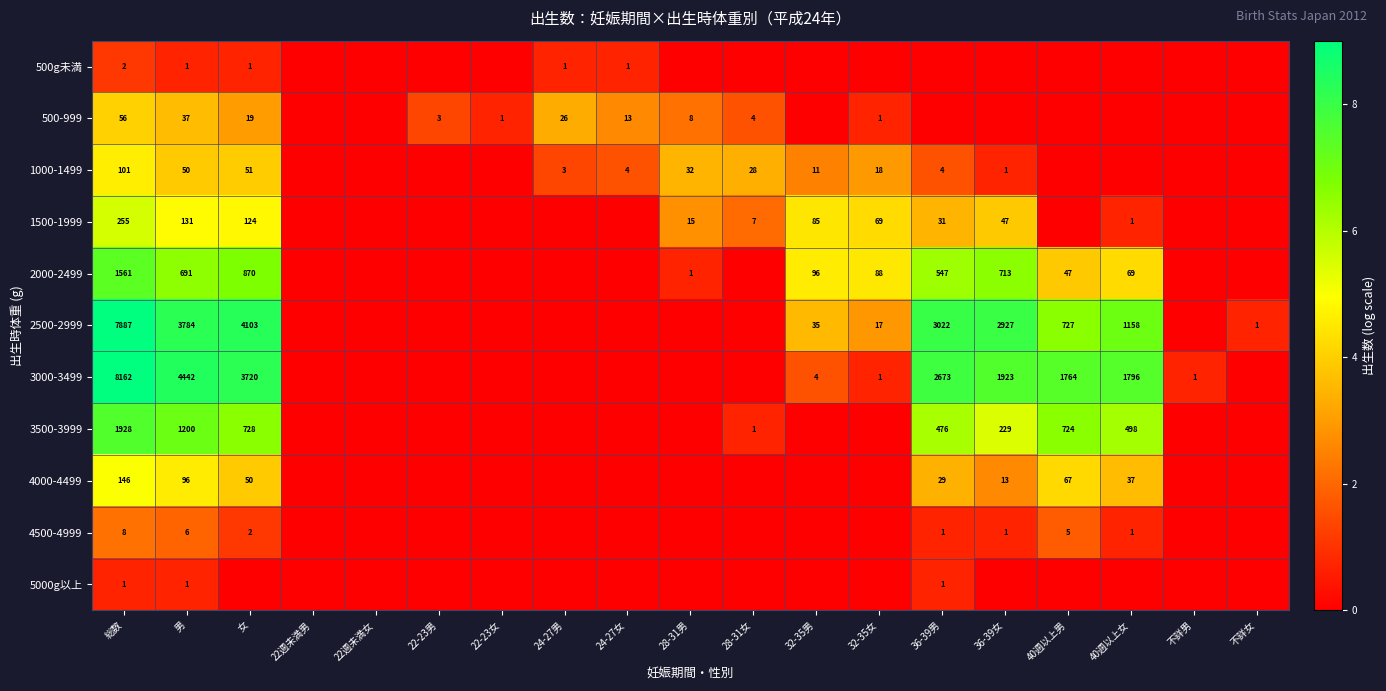

At 総数, list the series in order from smallest to largest.

5000g以上, 500g未満, 4500-4999, 500-999, 1000-1499, 4000-4499, 1500-1999, 2000-2499, 3500-3999, 2500-2999, 3000-3499